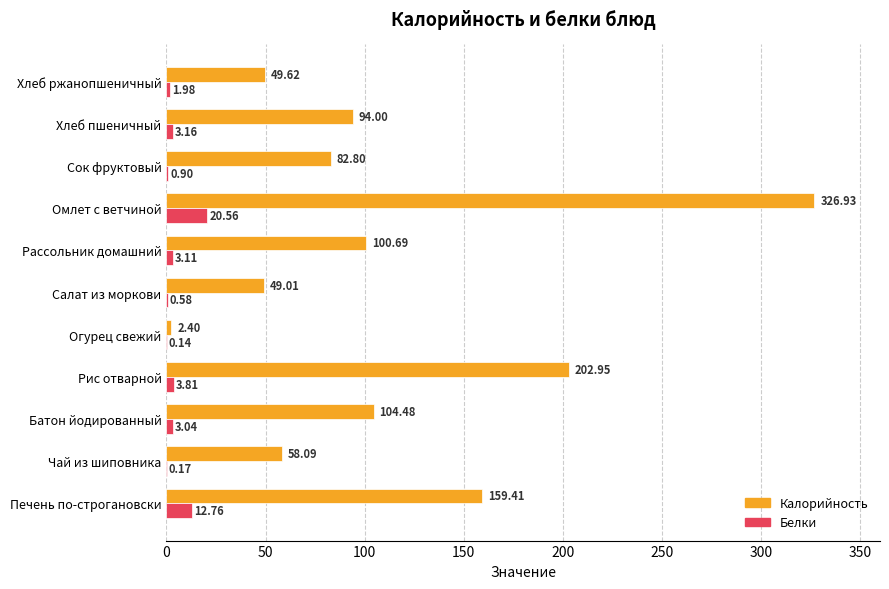

At which label does Калорийность reach its peak?

Омлет с ветчиной